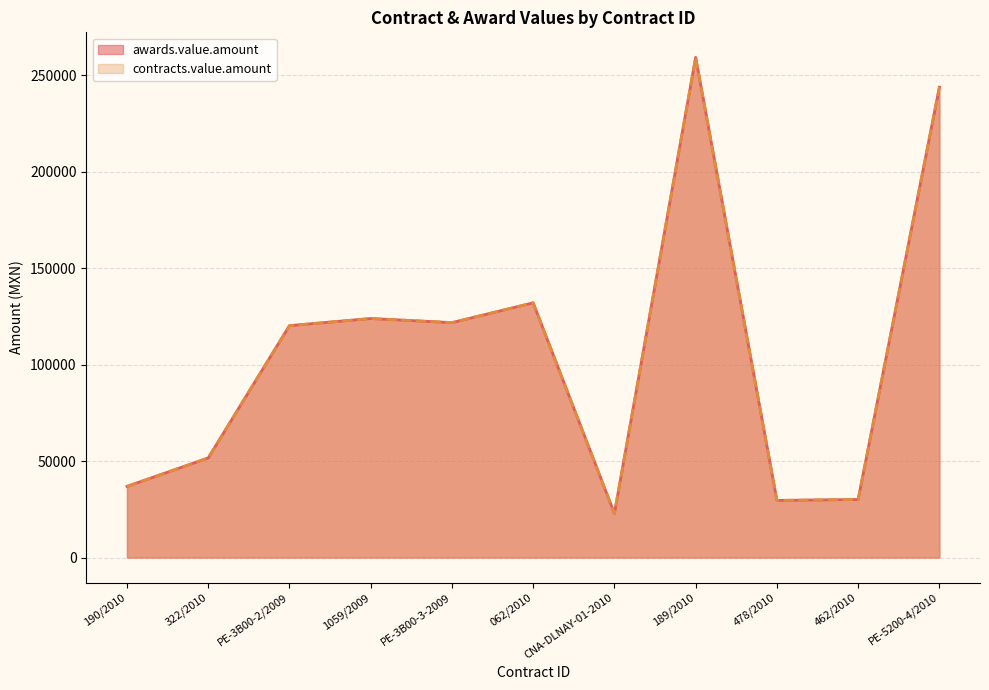

True or false: awards.value.amount and contracts.value.amount intersect in this chart.

False